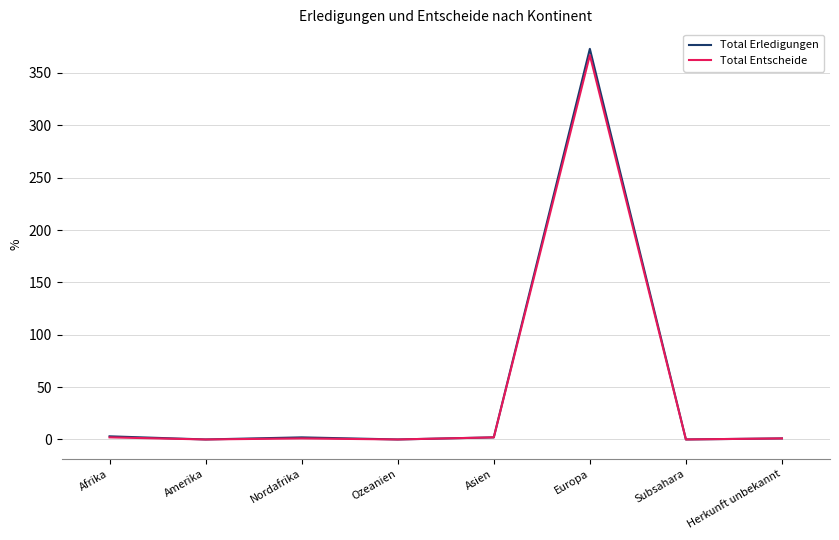

Which series has the widest spread of values?

Total Erledigungen